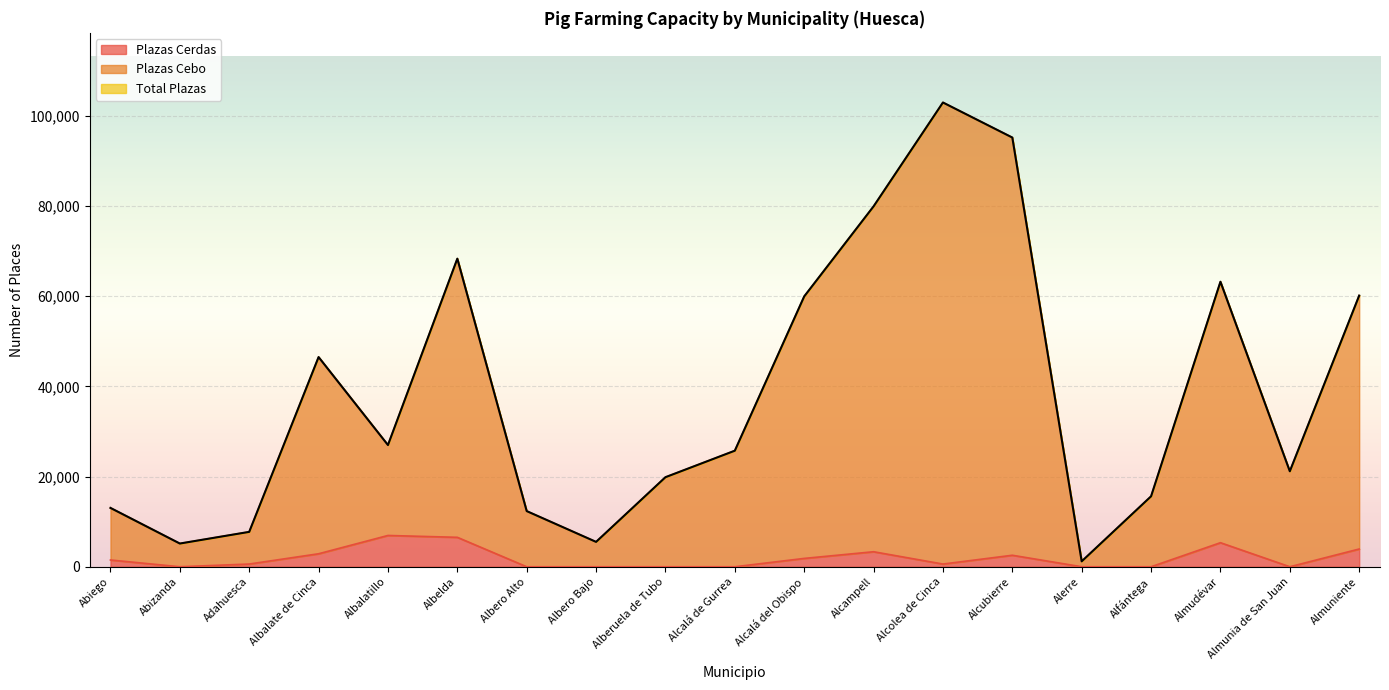

True or false: Total Plazas has more than 1 points higher than both neighbors.

True